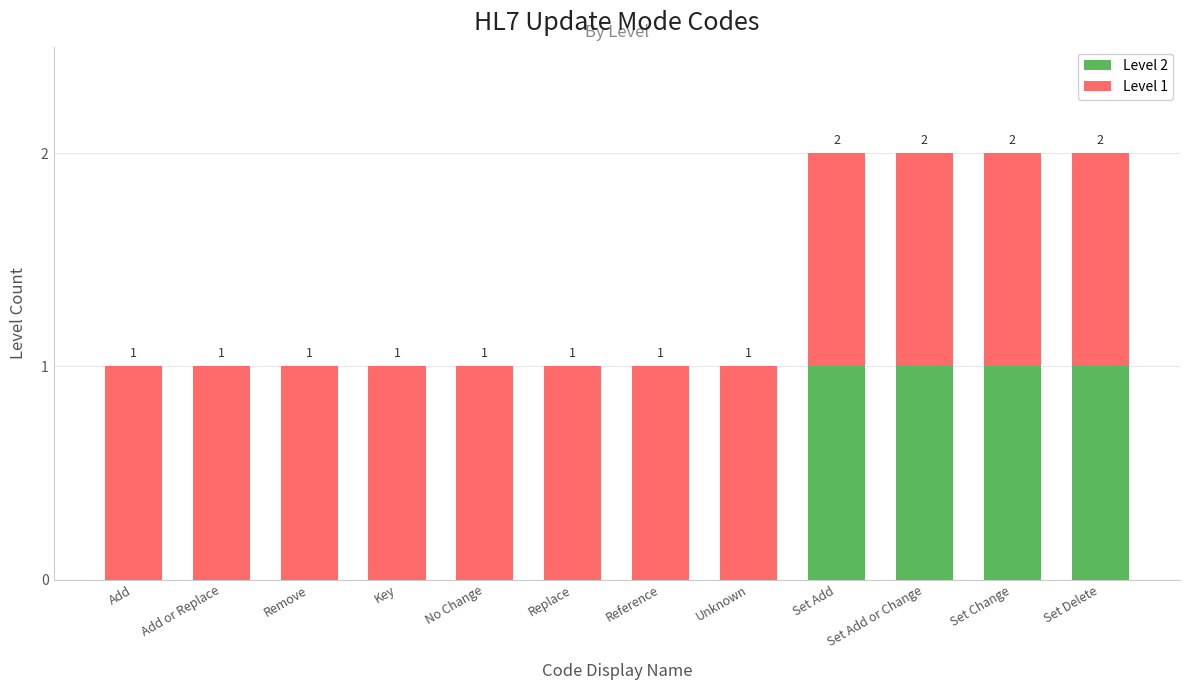

True or false: Level 2 has a value of 2 at Set Change.

False